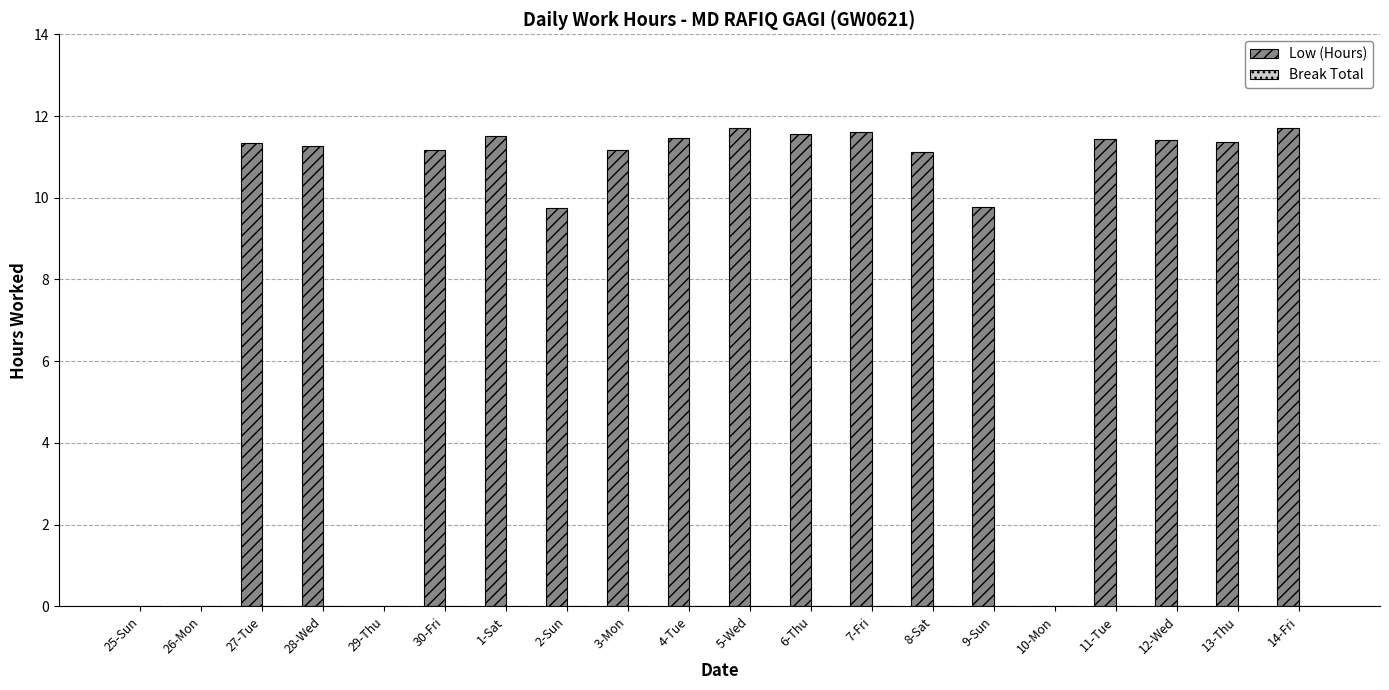

What is the sum of all values?

179.3